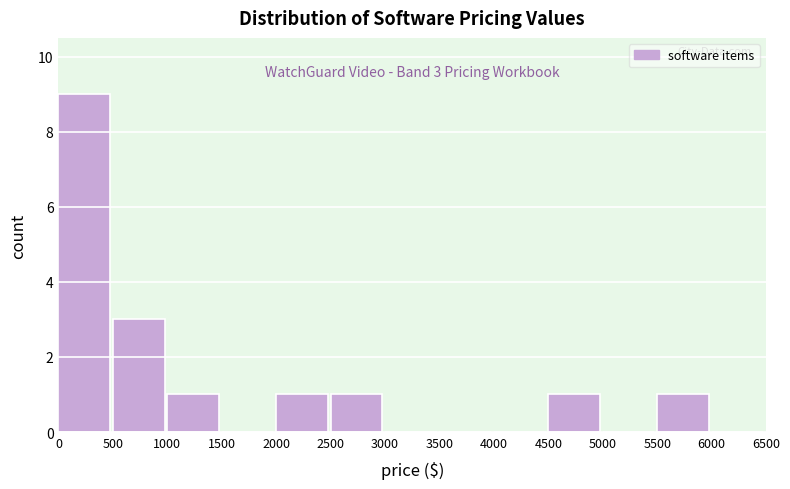

Over which range of the x-axis is the bar tallest?

0 to 500